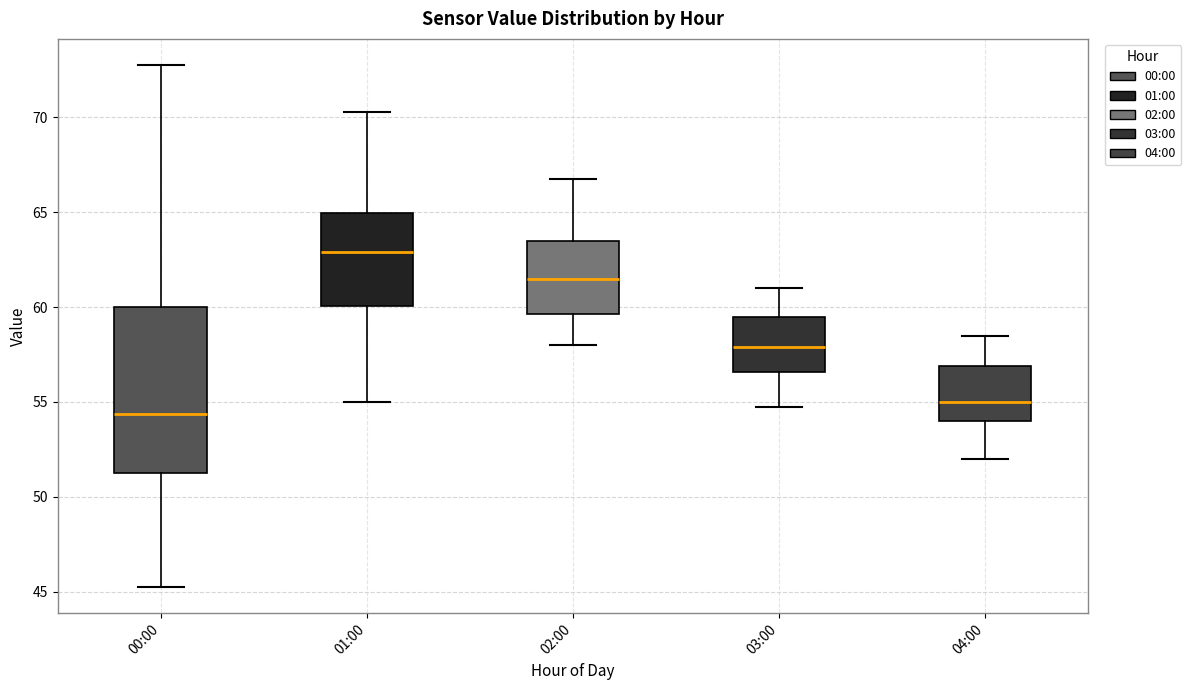

Which box's median line is the highest?

01:00